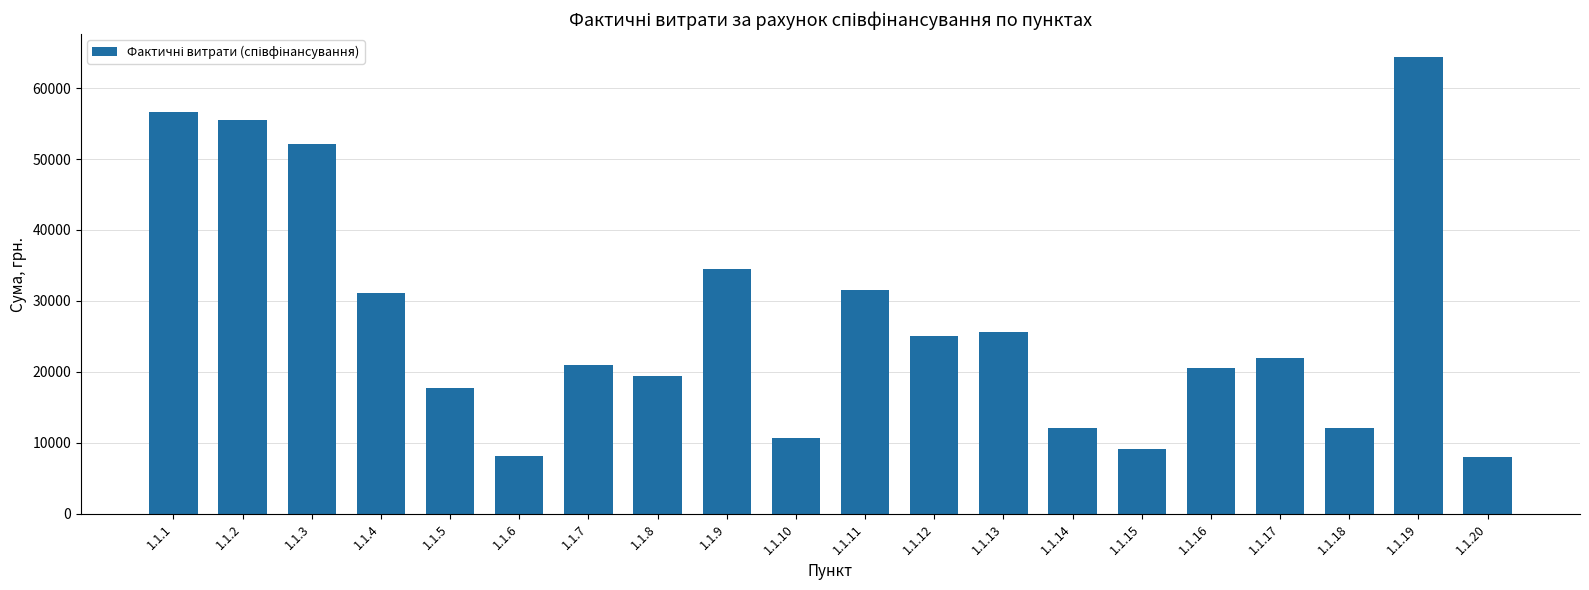

What is the minimum value shown in the chart?

7990.6